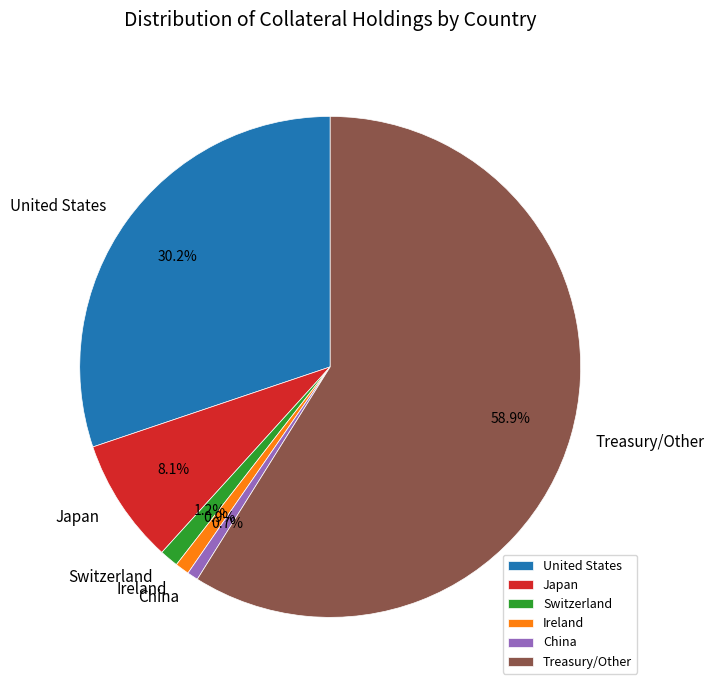

What is the largest slice in the pie chart?

Treasury/Other